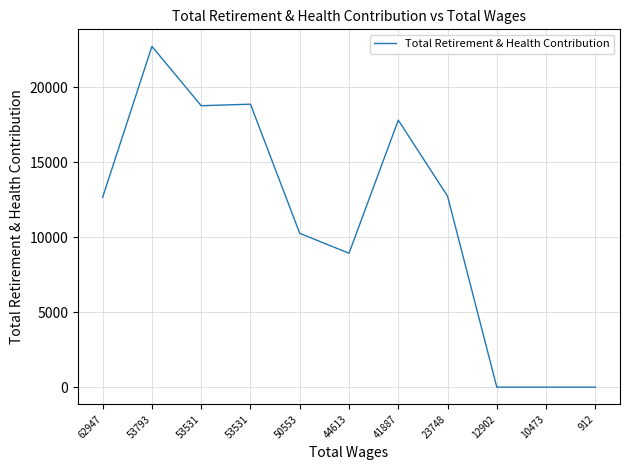

Does the chart display data point markers on the line(s)?

No